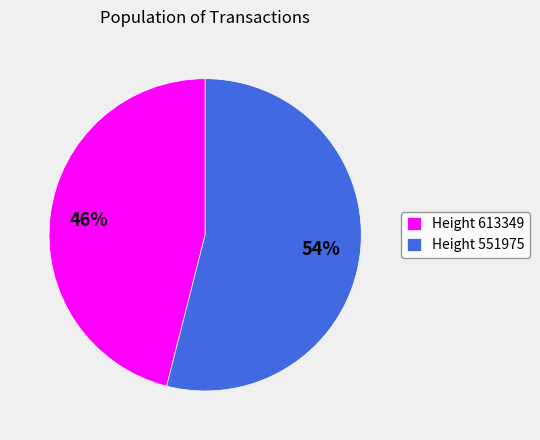

True or false: Height 551975 accounts for 54% of the total.

True